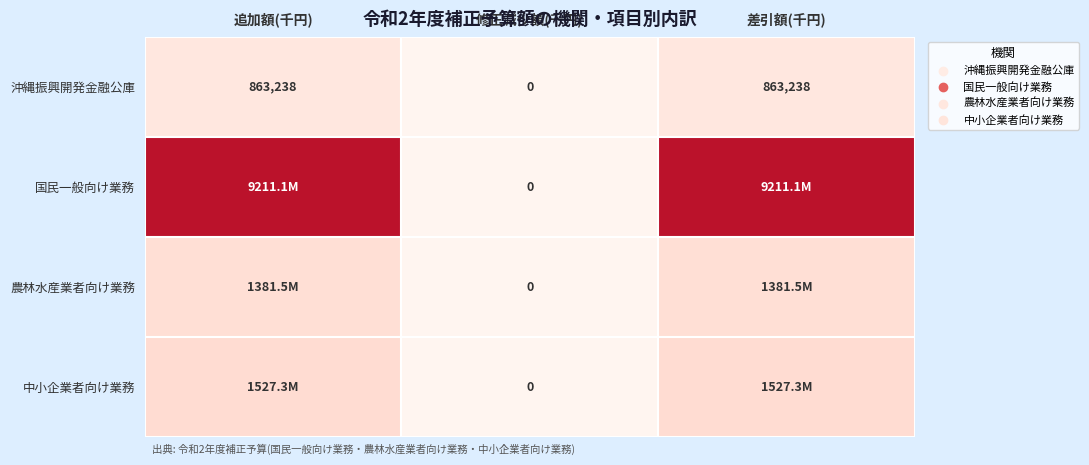

What is the average value of the 沖縄振興開発金融公庫 series?

575492